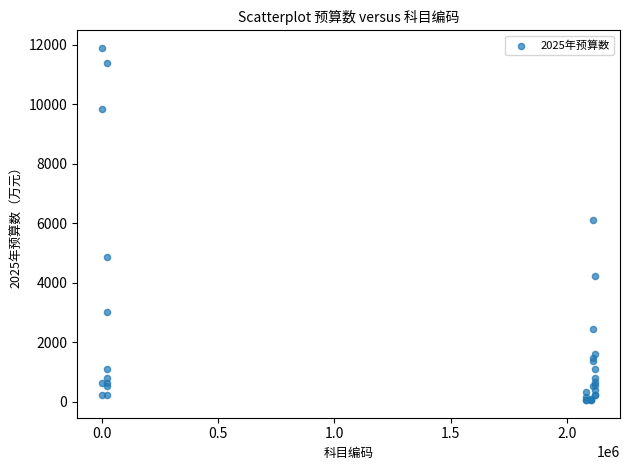

What Y value in the scatter plot is closest to 5972?

6114.9